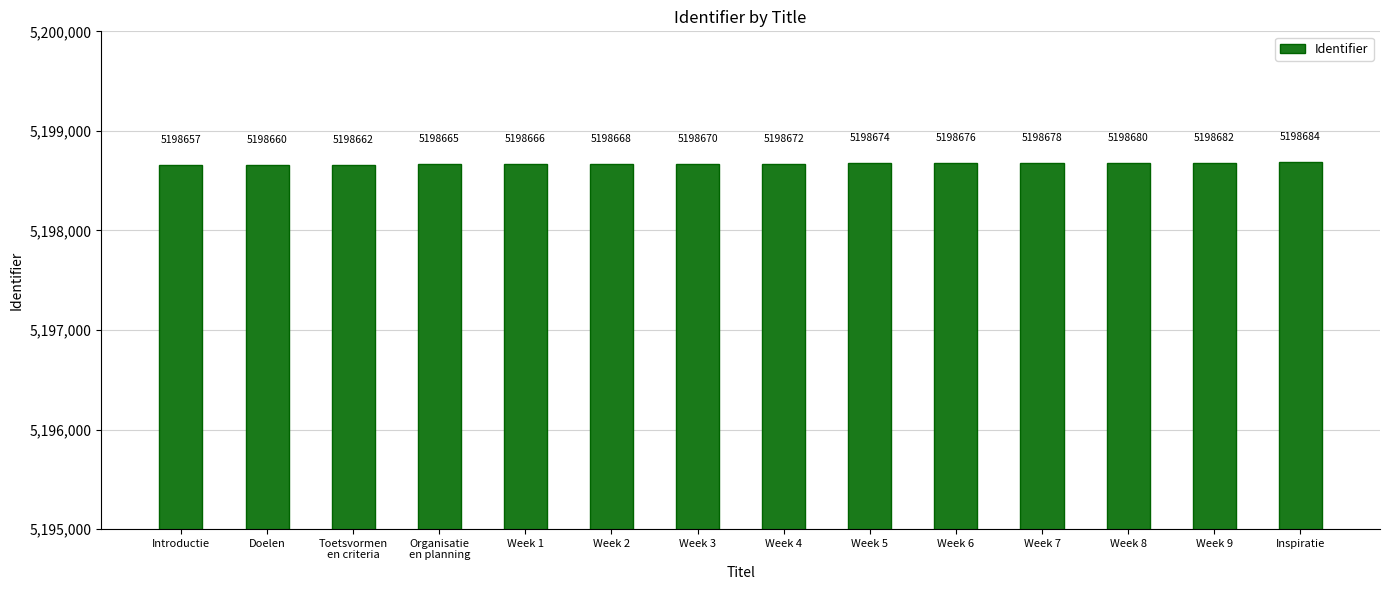

At which category does the chart reach its peak across all series?

Inspiratie